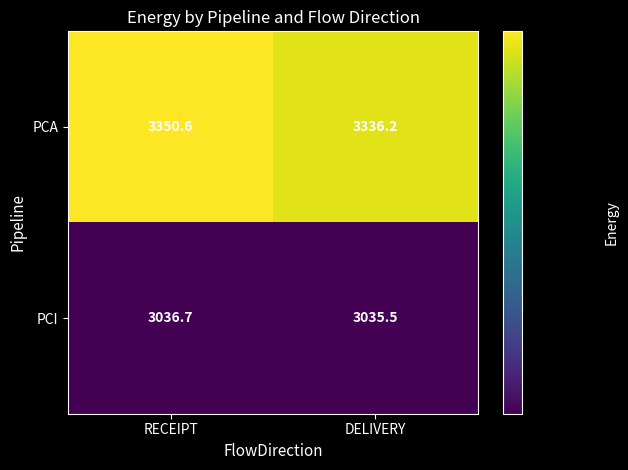

What is the difference between the PCA values at RECEIPT and DELIVERY?

14.4